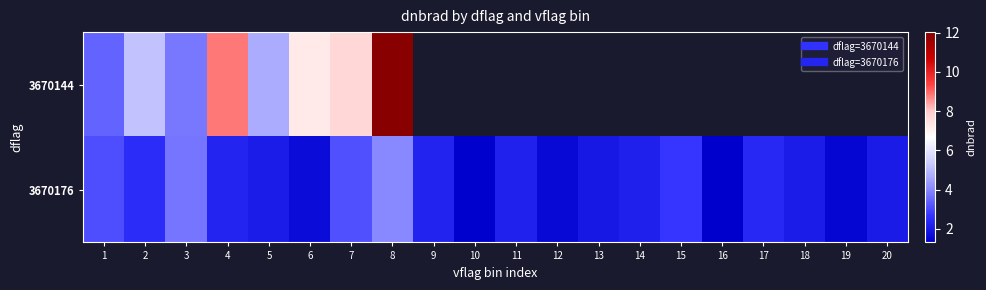

Count the number of data series in this chart.

2